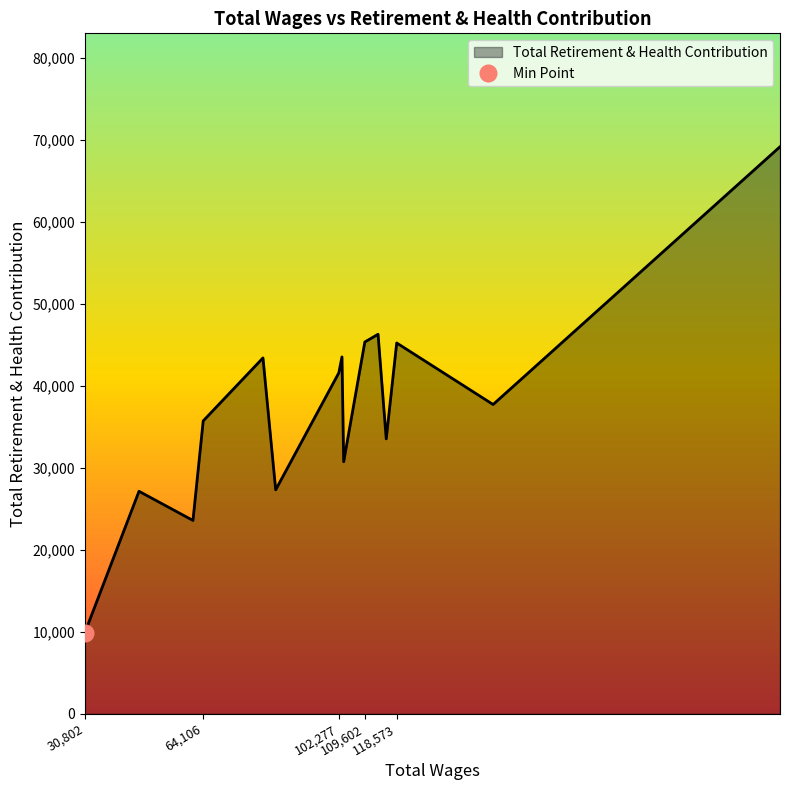

What is the lowest value of the Total Retirement & Health Contribution series?

9911